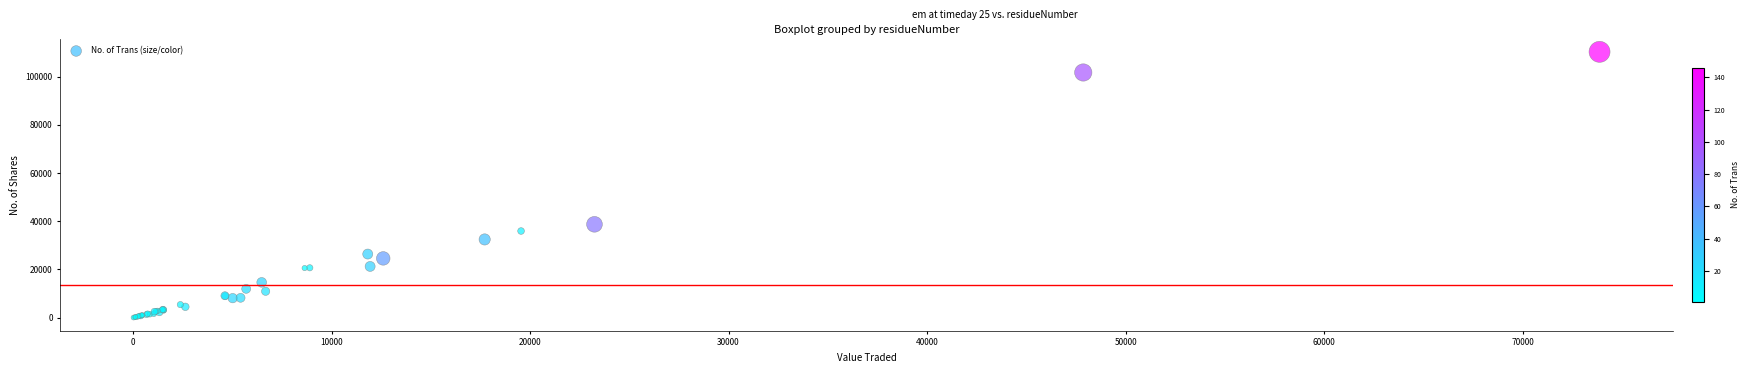

What Y value in the scatter plot is closest to 55185?

38738